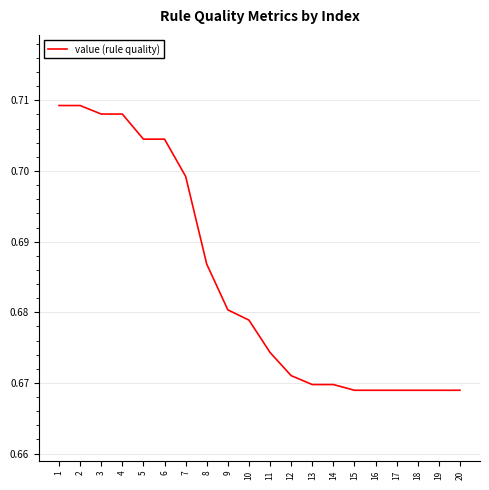

The value at 6 is 0.2. True or false?

False